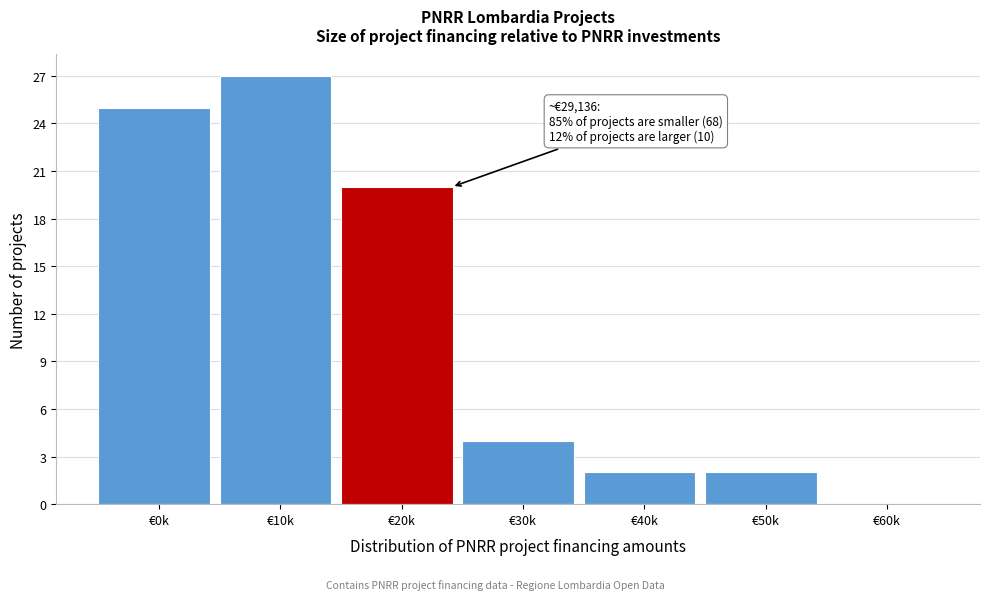

Reading left to right, transcribe all the data shown in this chart.

€0k=25	€10k=27	€20k=20	€30k=4	€40k=2	€50k=2	€60k=0